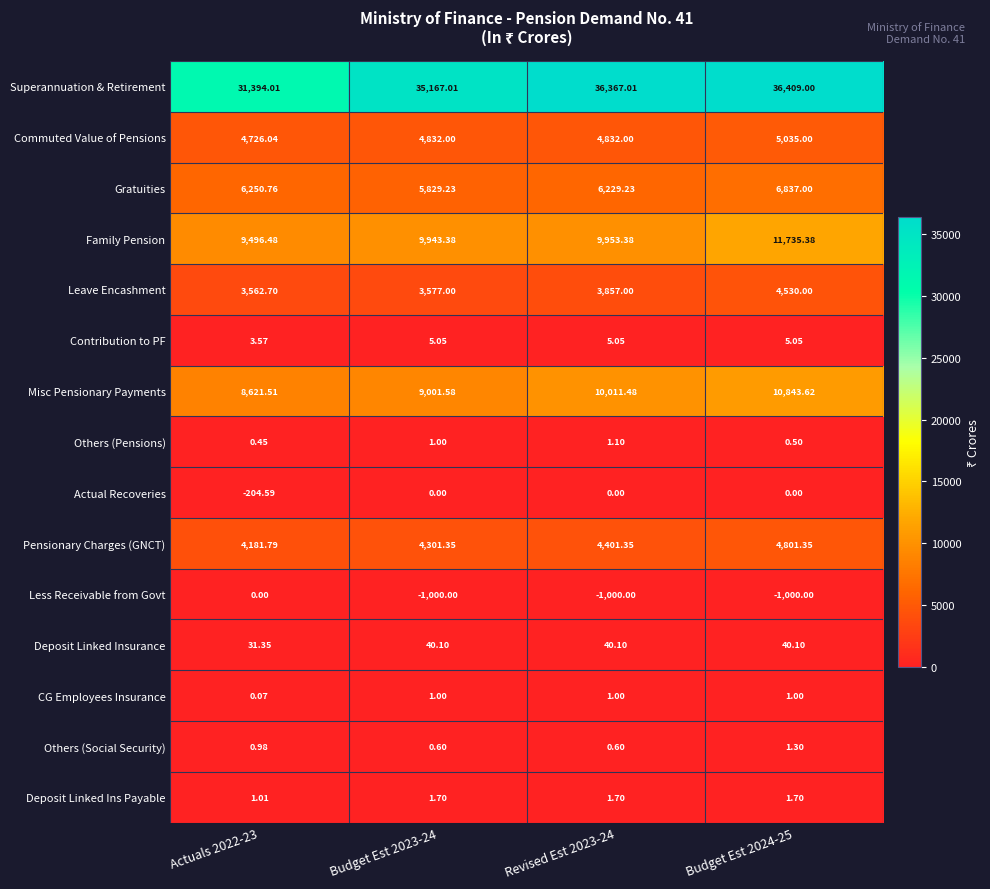

What is the difference between the highest and lowest values at Actuals 2022-23?

31598.6